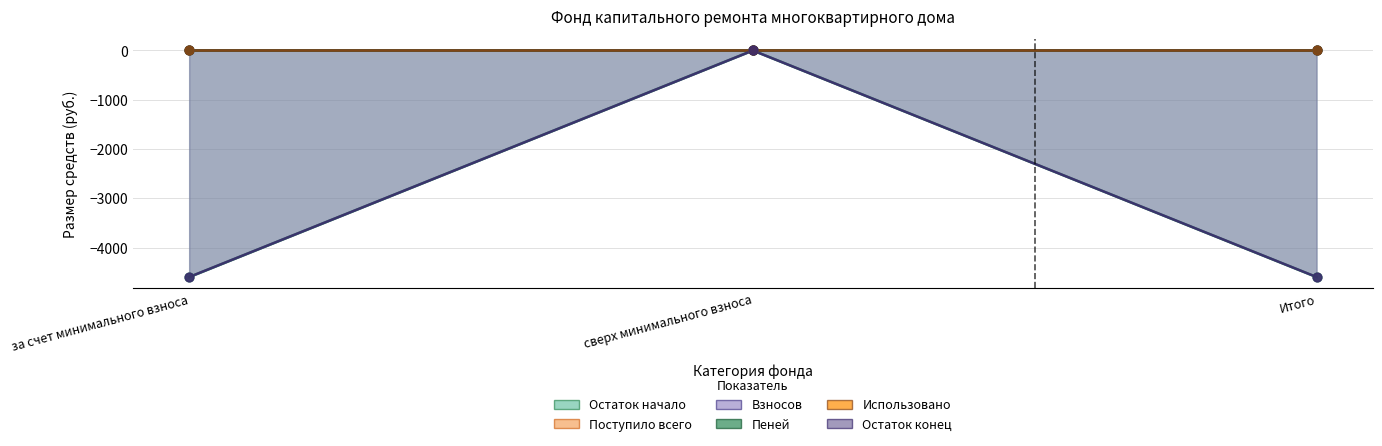

Which series reaches the maximum Y coordinate?

Остаток начало